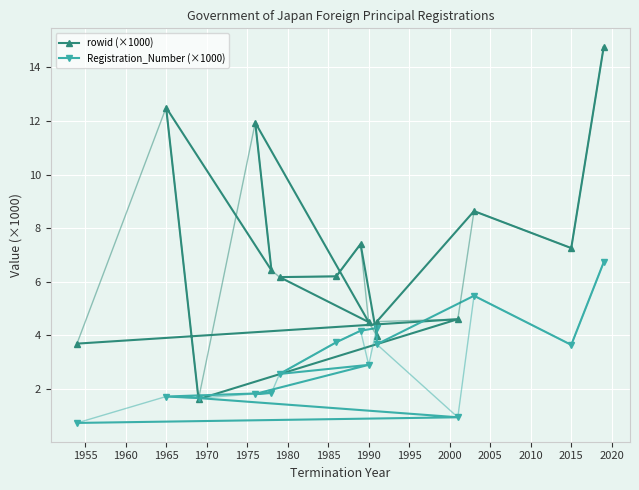

At which label does rowid (×1000) first exceed 6?

1965